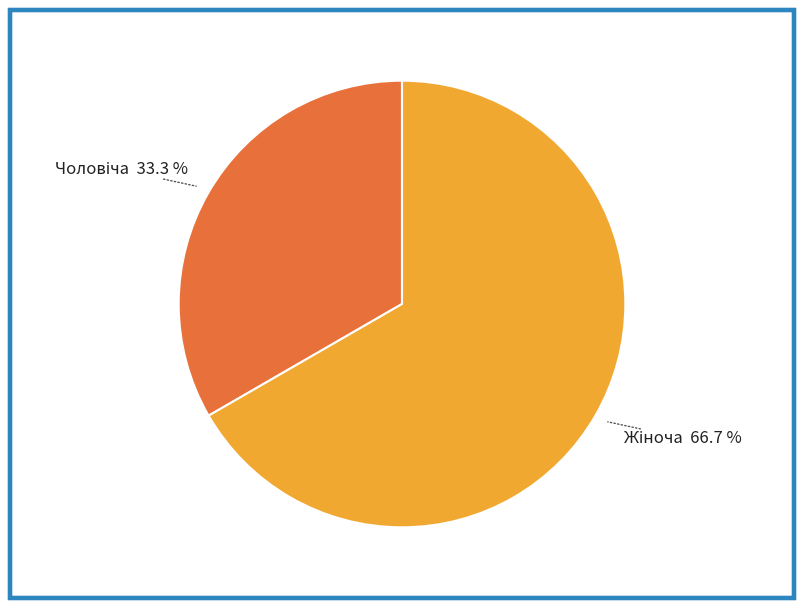

Does any single category account for the majority?

Yes